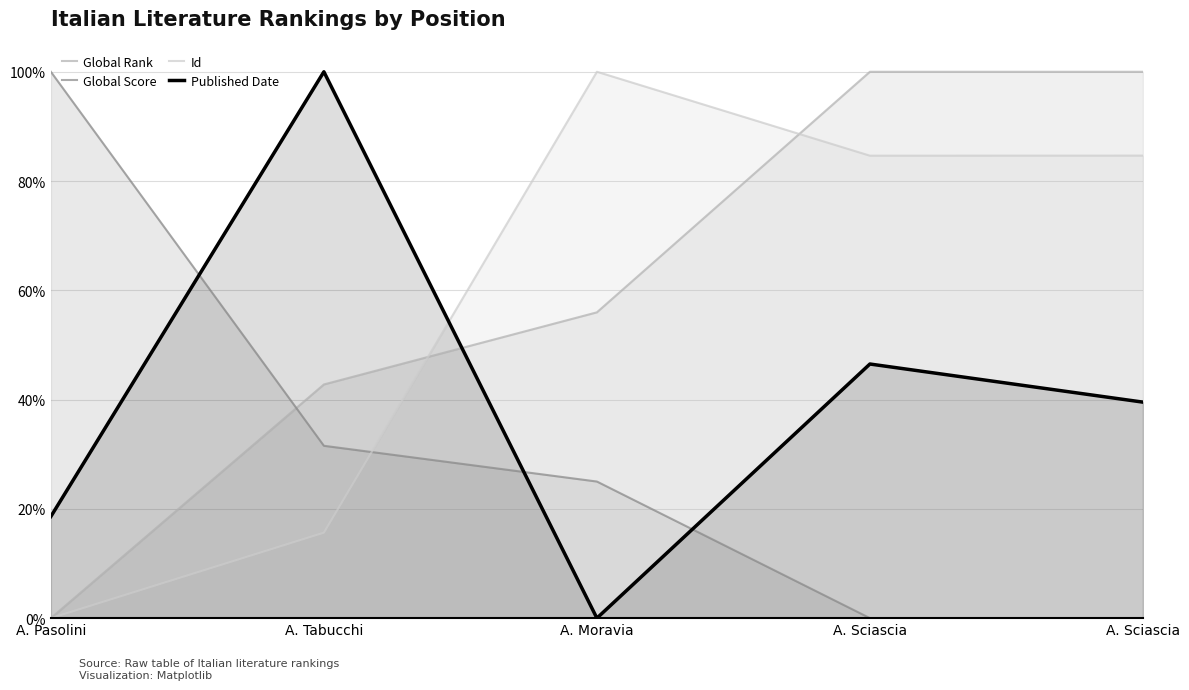

Which series changed the most between A. Tabucchi and A. Moravia?

Published Date